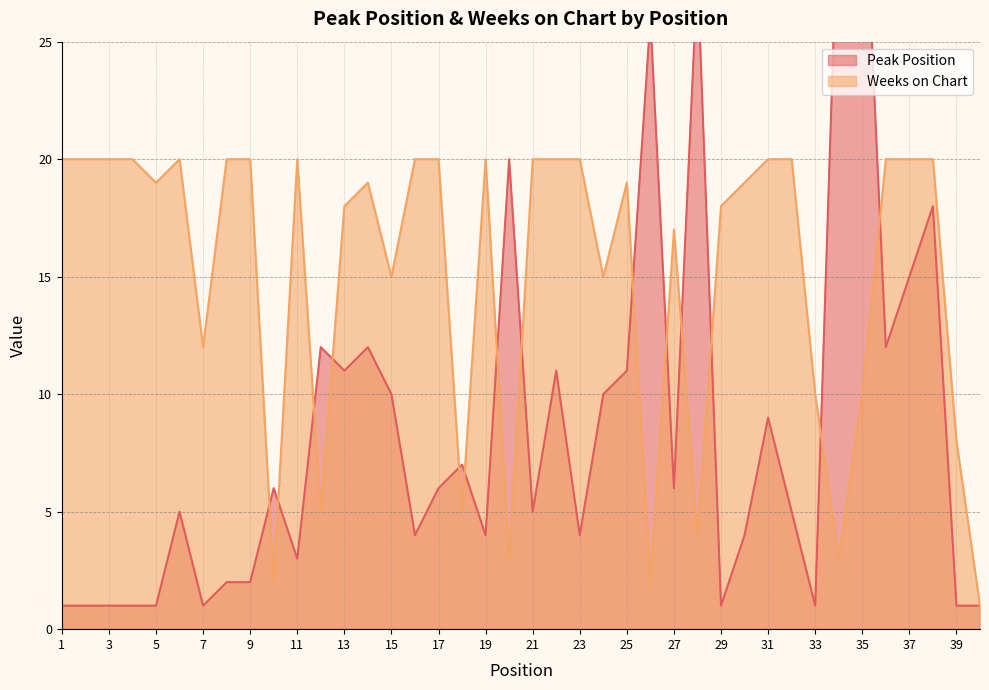

Does the chart display data point markers on the line(s)?

No